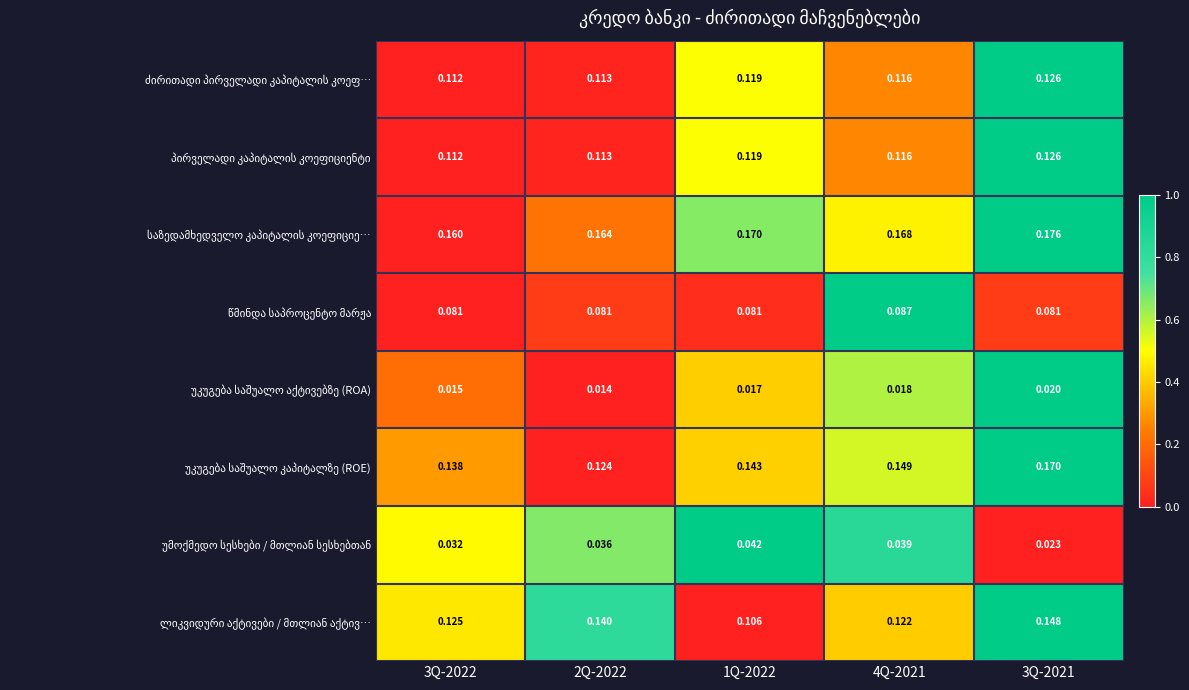

What is the total value across all series at 3Q-2022?

0.8